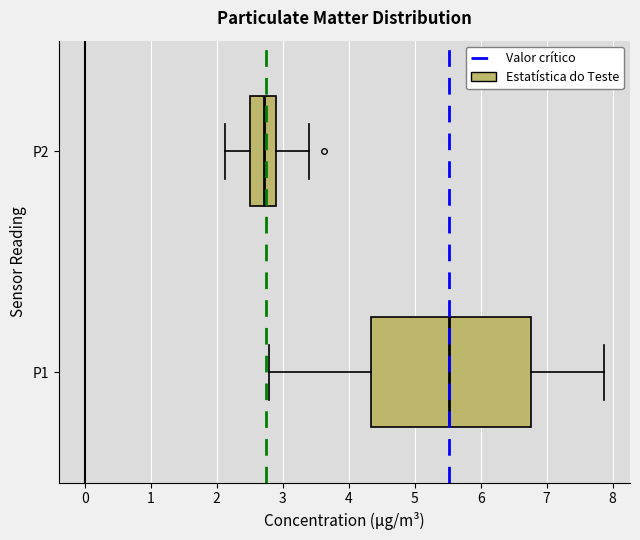

Which box has the furthest to the left median line?

P2